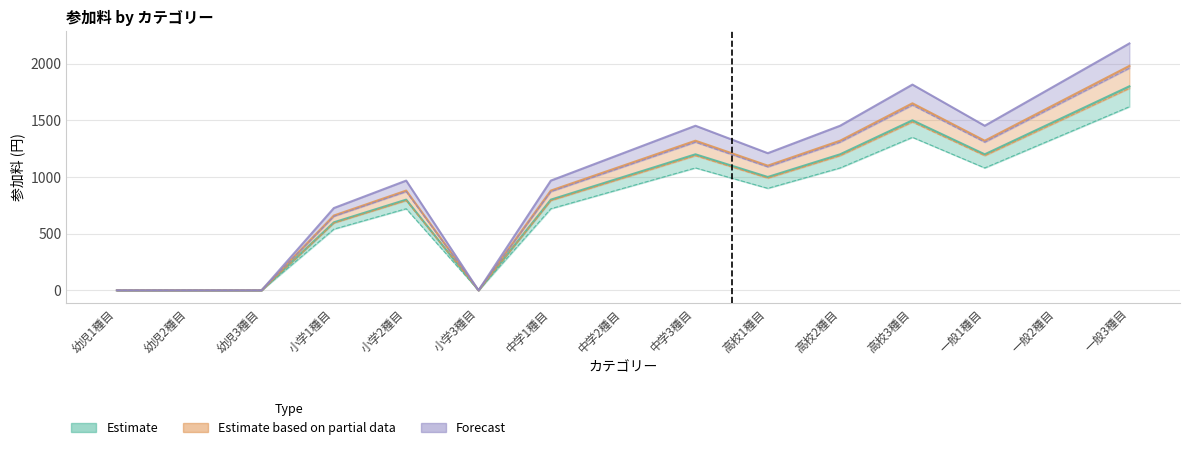

True or false: Forecast and Estimate based on partial data cross at least once.

False